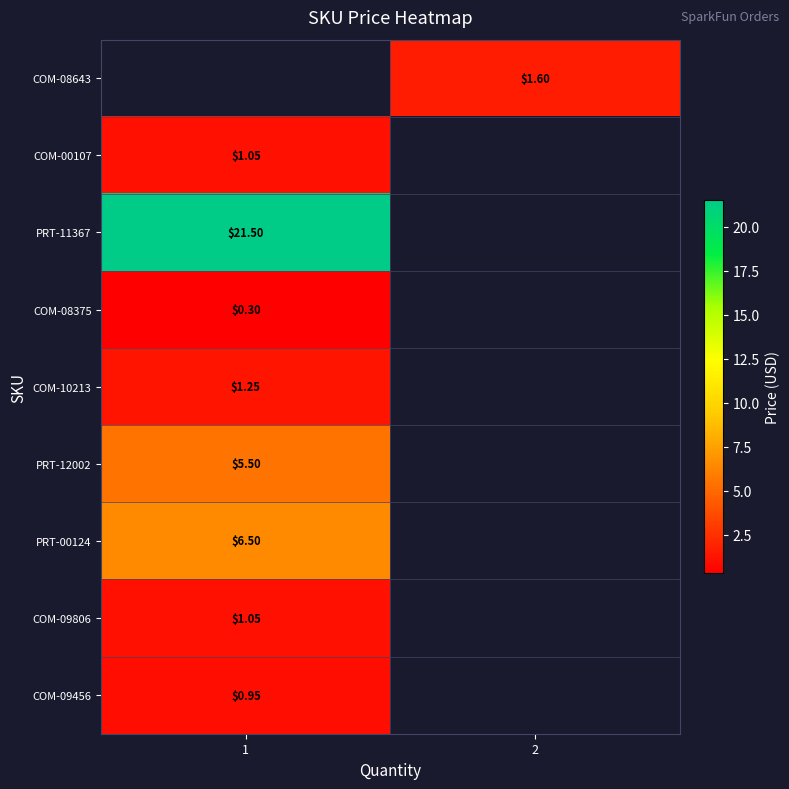

How many distinct data groups are displayed?

9